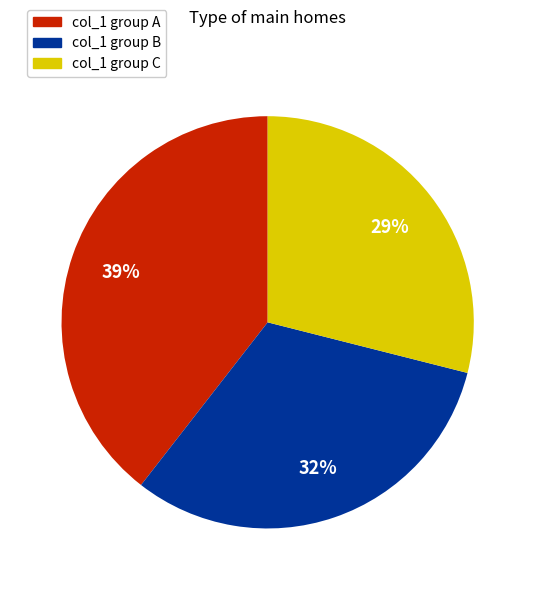

Count the number of slices in the pie.

3